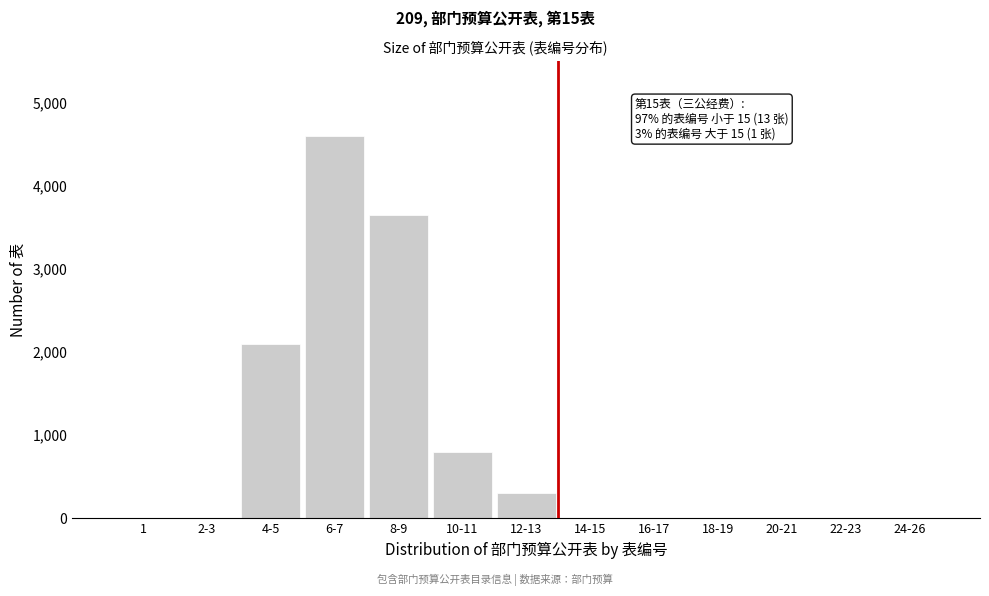

Reading left to right, transcribe all the data shown in this chart.

1=0	2-3=0	4-5=2100	6-7=4600	8-9=3650	10-11=800	12-13=300	14-15=0	16-17=0	18-19=0	20-21=0	22-23=0	24-26=0